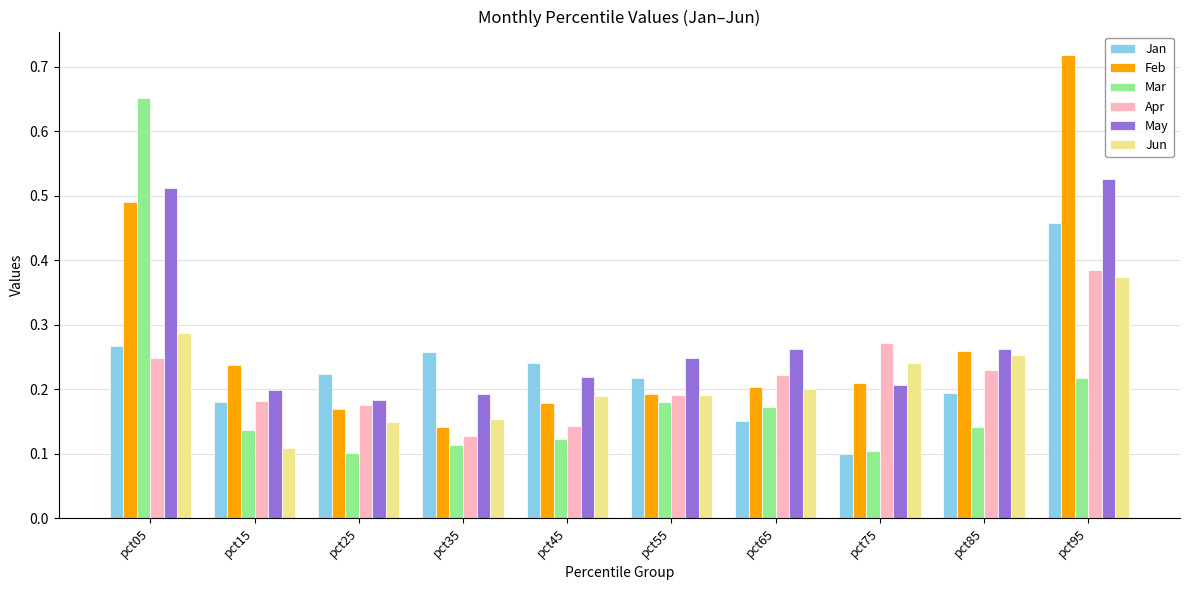

Are the bars horizontal?

No